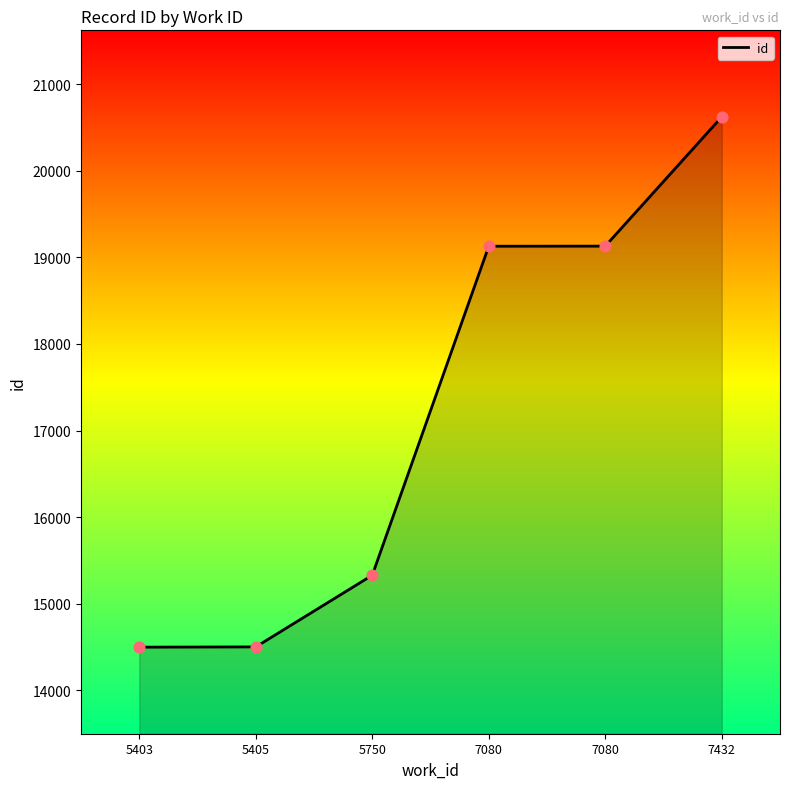

Between 5750 and 5405, which is larger?

5750